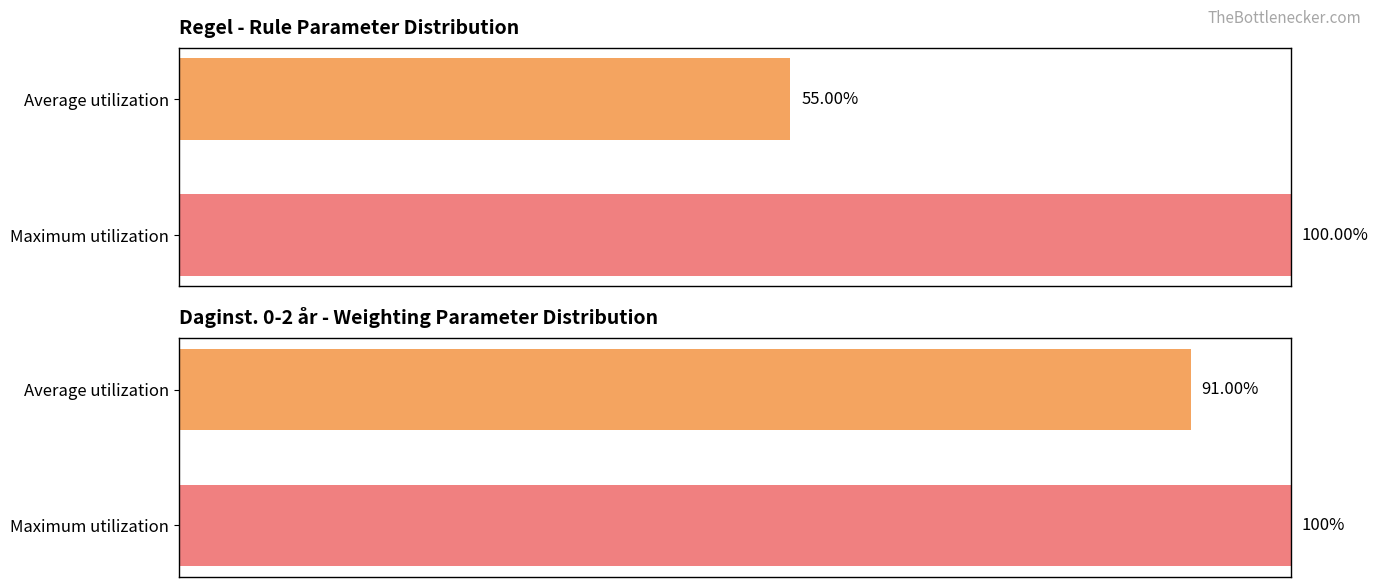

What is the change in value from Average utilization to Maximum utilization?

+45.0